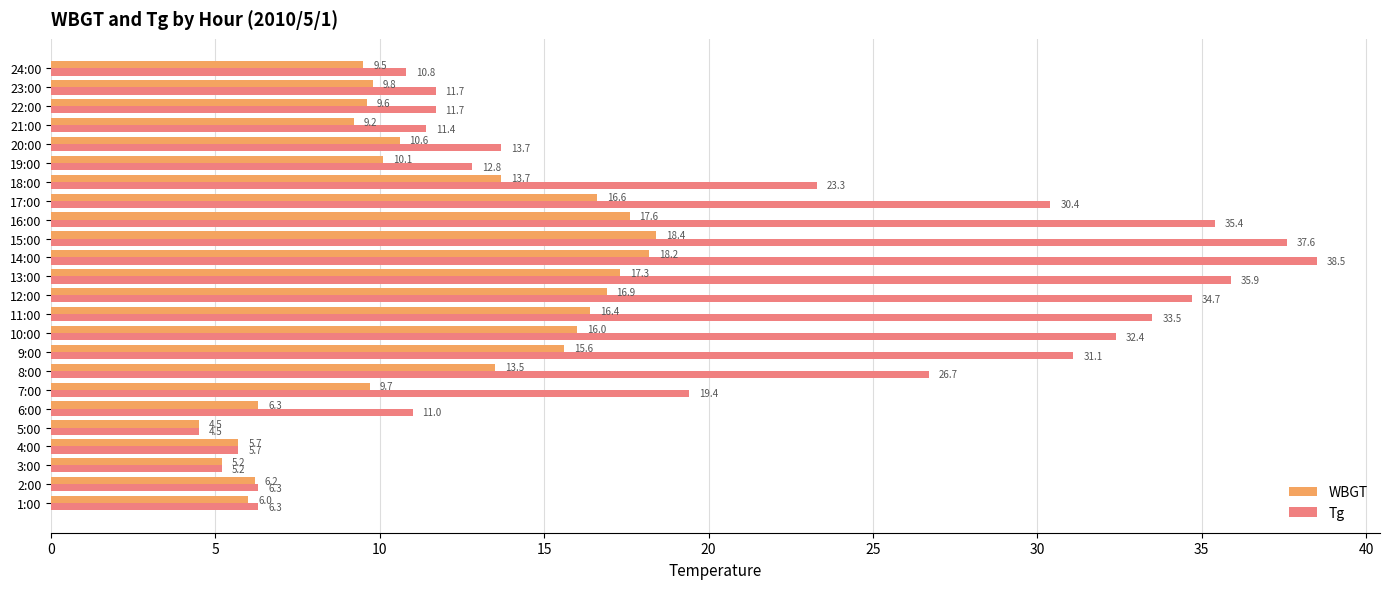

List the series in order of their peak value, highest first.

Tg, WBGT